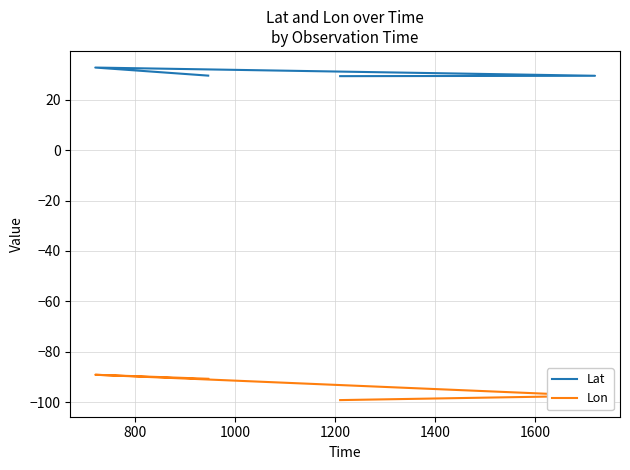

Is this an area chart (filled region under the line)?

No